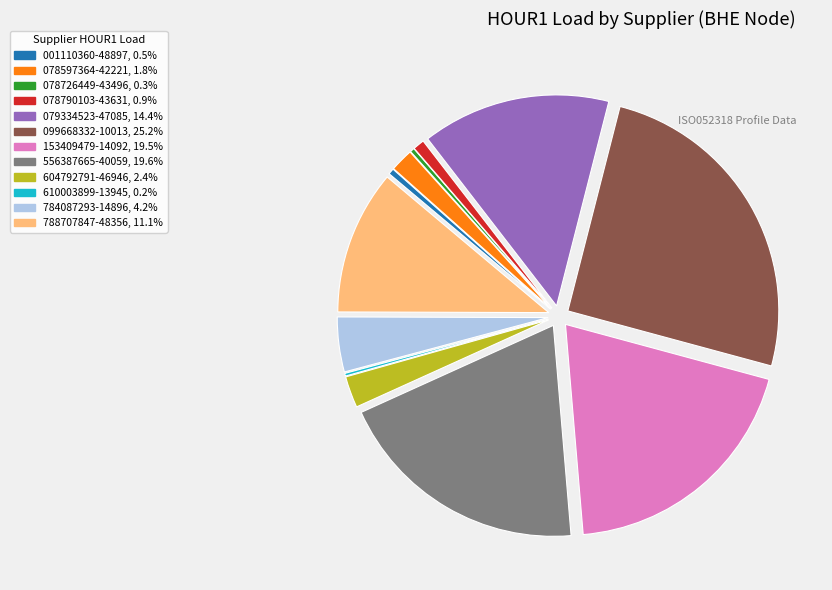

Is the sum of 001110360-48897, 0.5% and 604792791-46946, 2.4% greater than half?

No